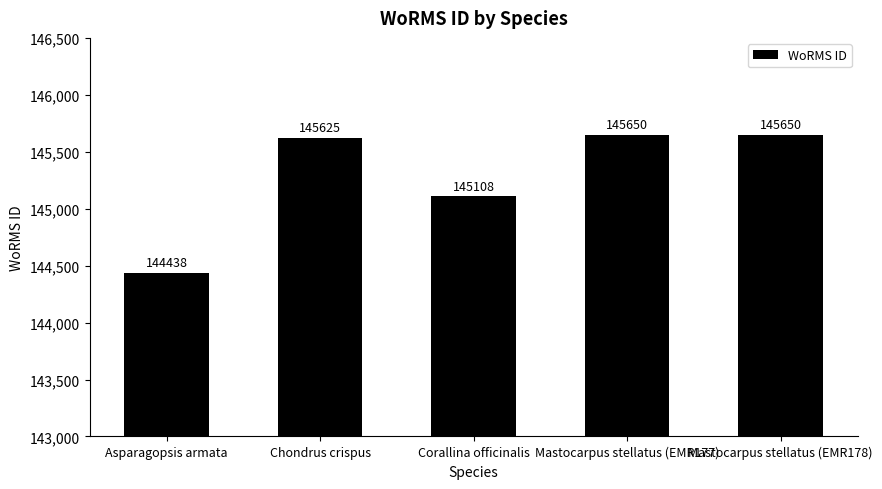

The value at Mastocarpus stellatus (EMR178) is 145650. True or false?

True